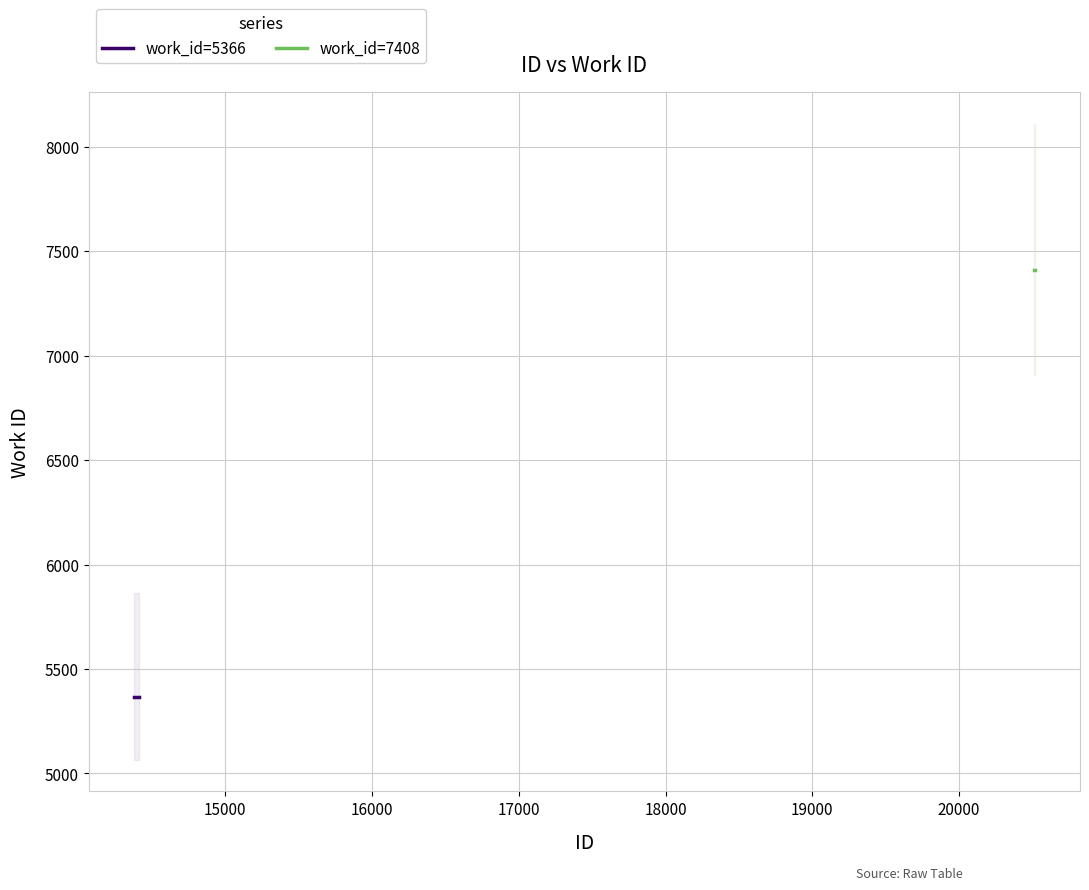

List the labels in order of value, largest first.

20509, 20510, 20518, 14376, 14381, 14401, 14413